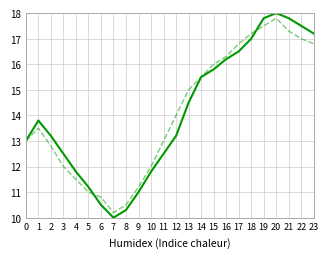

What is the total value across all series at 6?

21.3